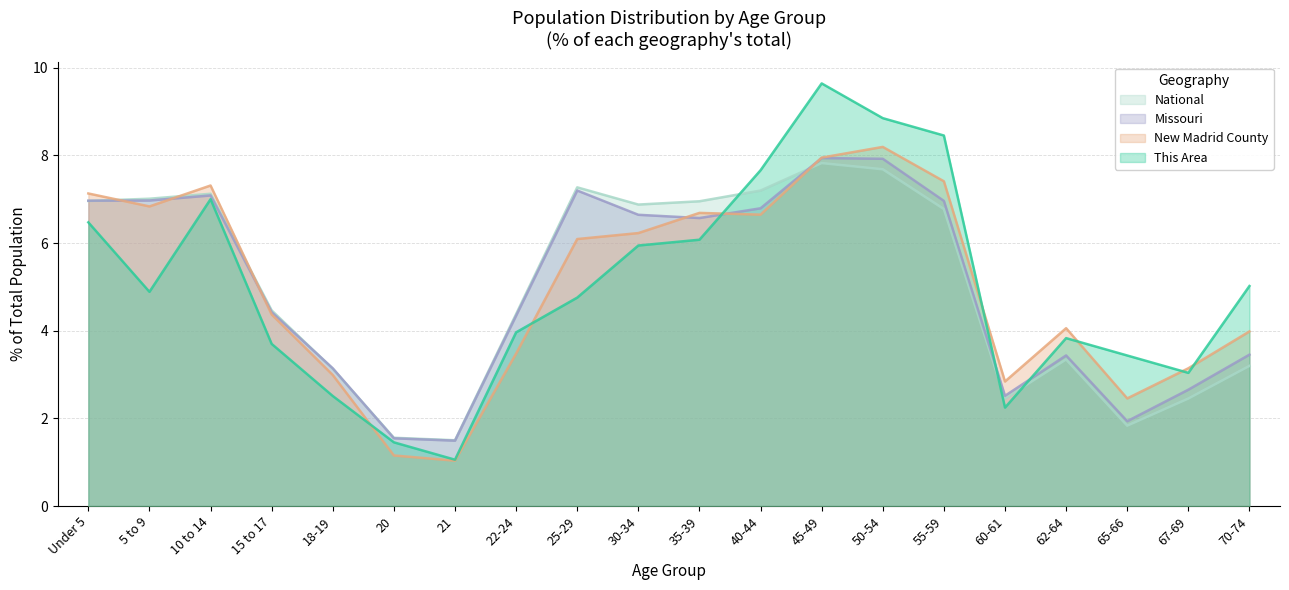

Rank the categories by National value from lowest to highest.

21, 20, 65-66, 60-61, 67-69, 18-19, 70-74, 62-64, 22-24, 15 to 17, 55-59, 30-34, 35-39, Under 5, 5 to 9, 10 to 14, 40-44, 25-29, 50-54, 45-49